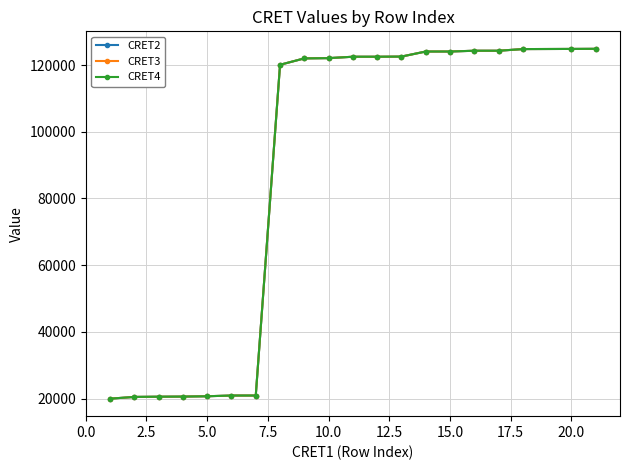

Does the chart have visible grid lines?

Yes